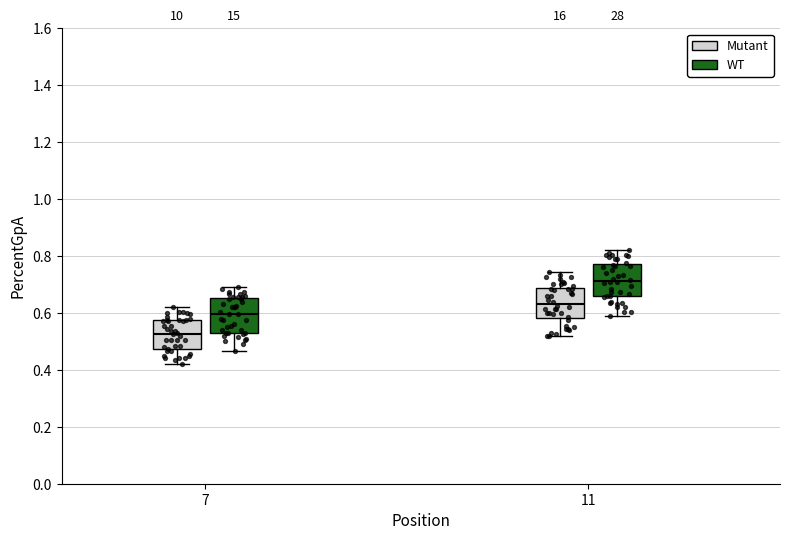

Where does the upper whisker of the box for 7 (Mutant) end on the y-axis? The values are not printed on the chart, so give them approximately, as read against the axis.

0.62